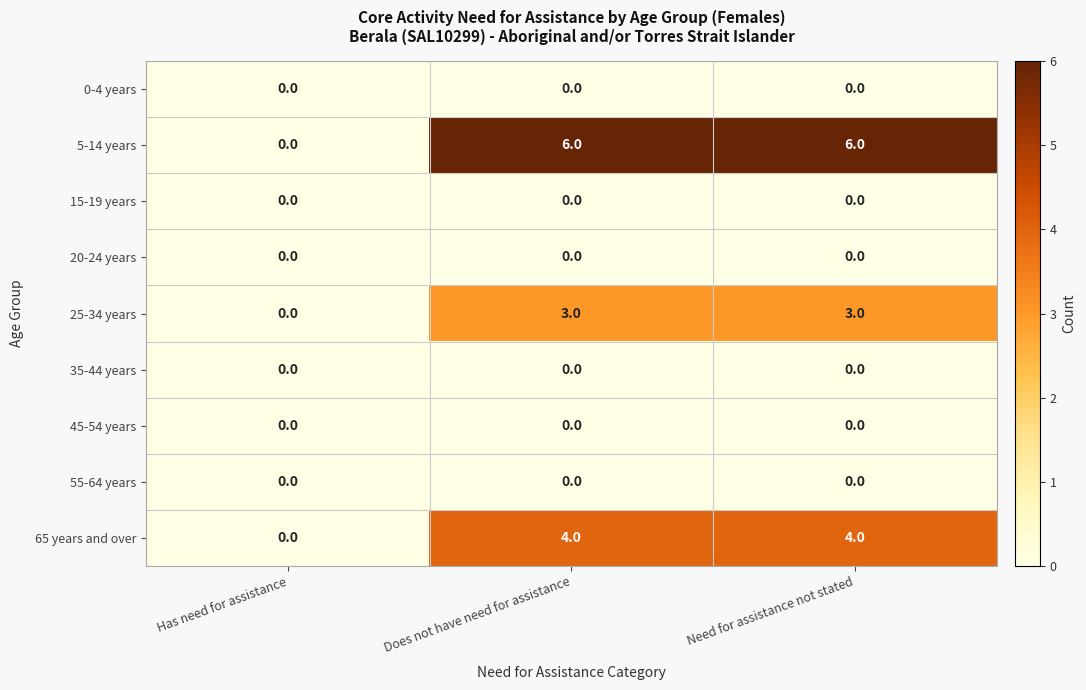

Which series has the largest total across all categories?

5-14 years